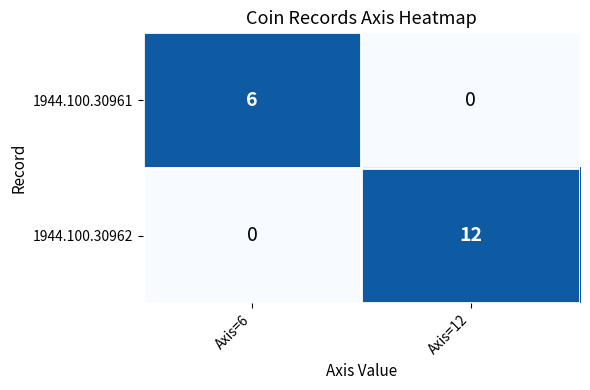

True or false: 1944.100.30962 has a value of 18 at Axis=12.

False